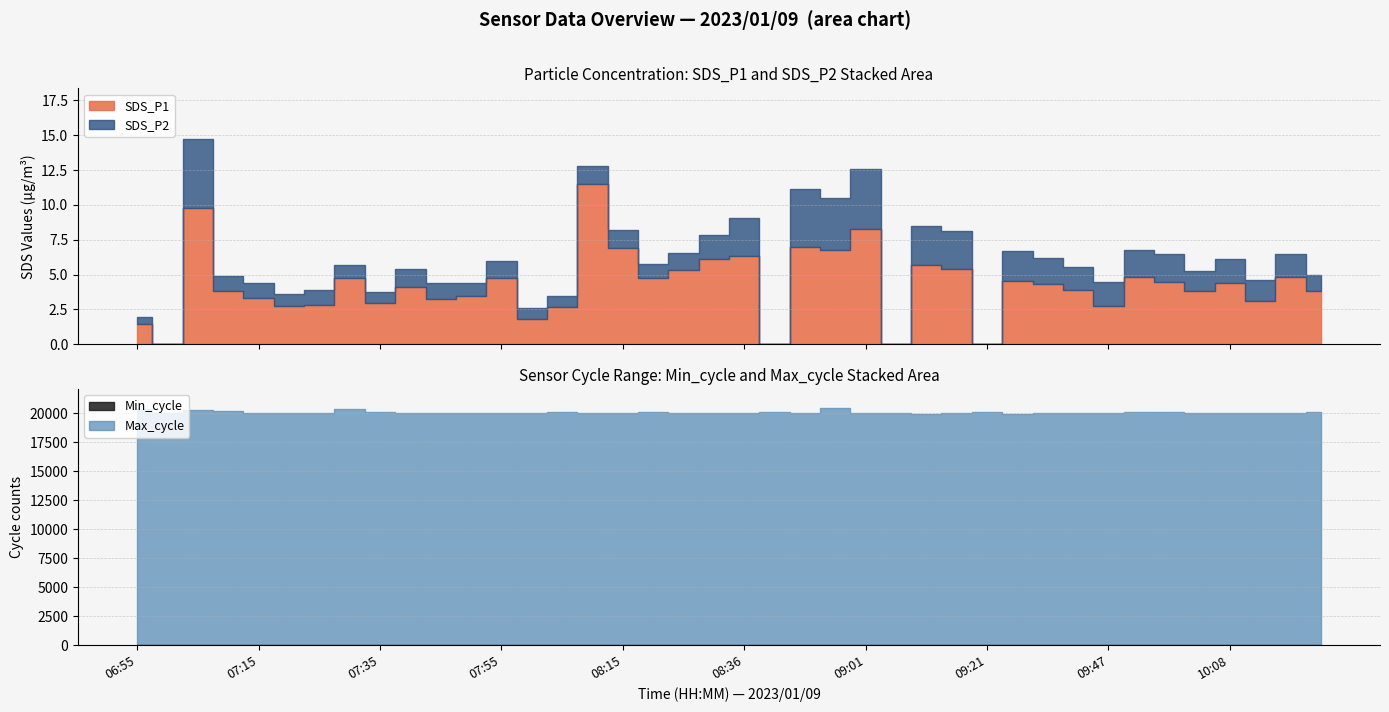

Where is the first local maximum for Max_cycle?

07:05